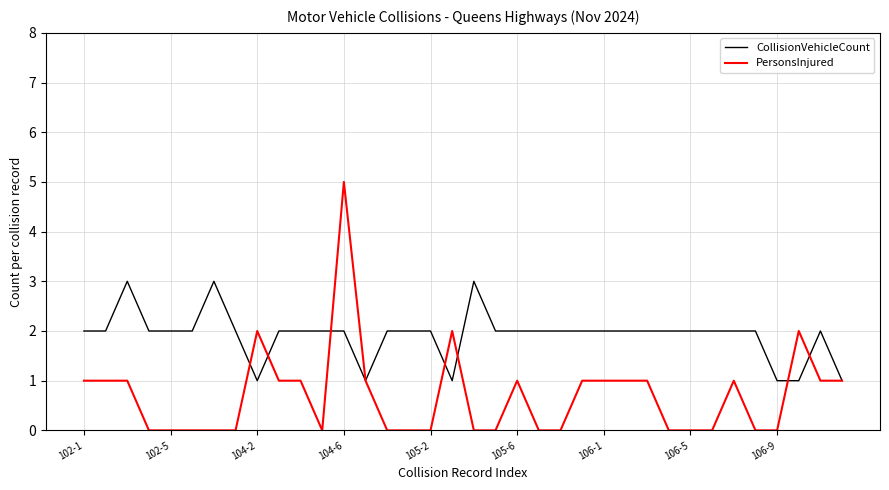

What is the maximum value for PersonsInjured?

5